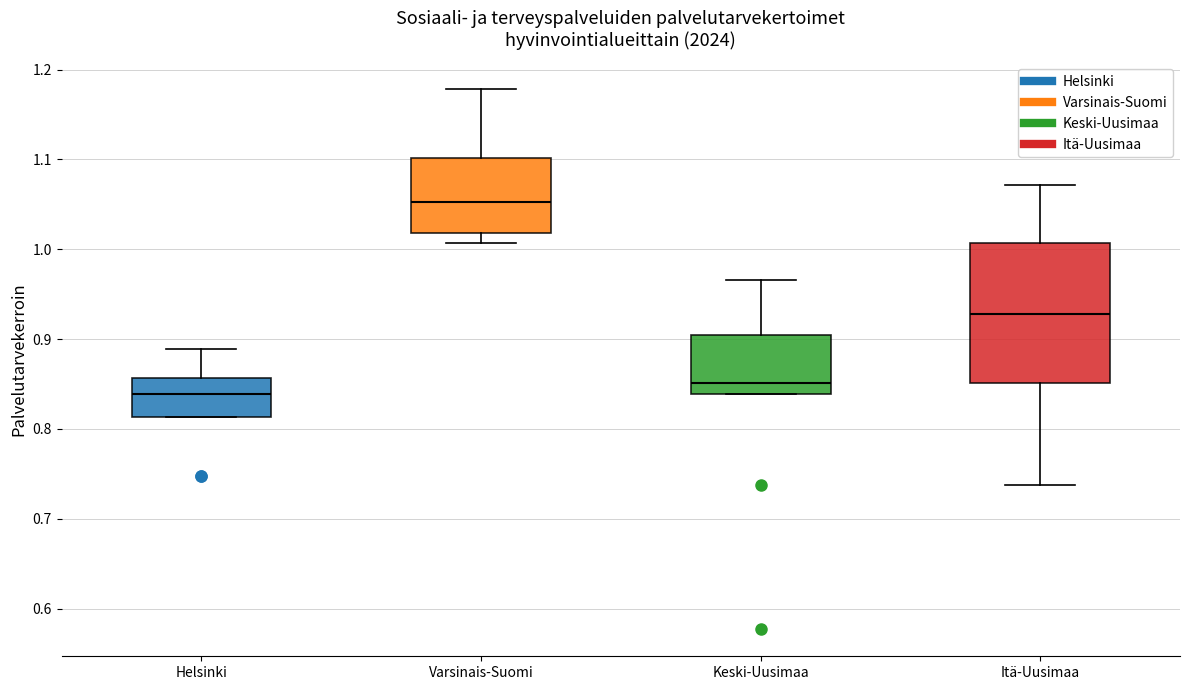

Where is the upper edge of the box for Varsinais-Suomi on the y-axis? The values are not printed on the chart, so give them approximately, as read against the axis.

1.10